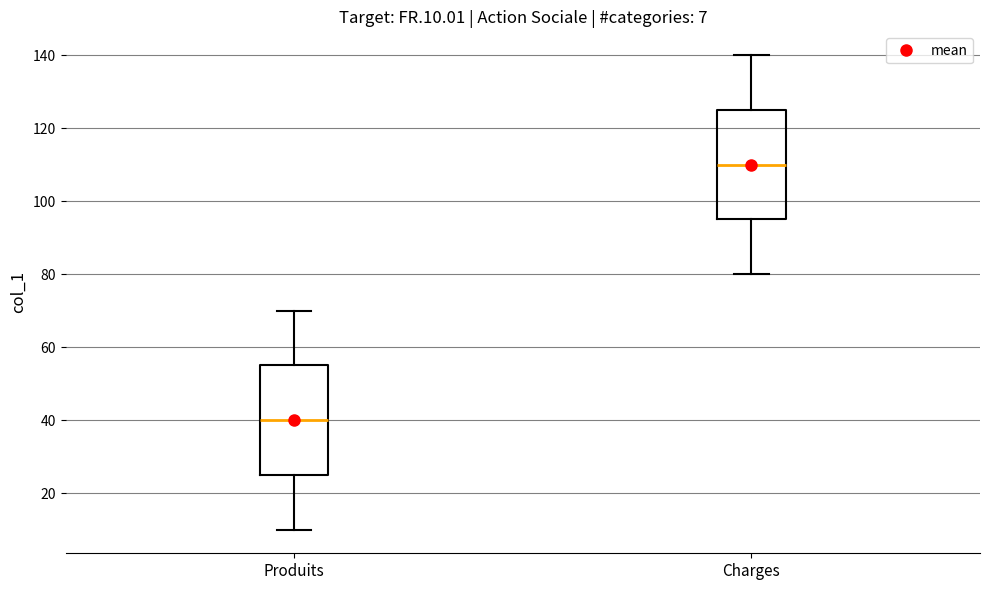

Which box has the highest median line?

Charges